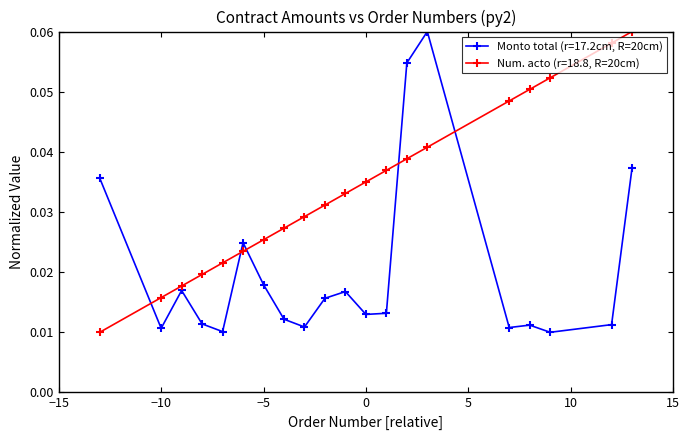

What are all the series names shown in the legend?

Monto total (r=17.2cm, R=20cm), Num. acto (r=18.8, R=20cm)